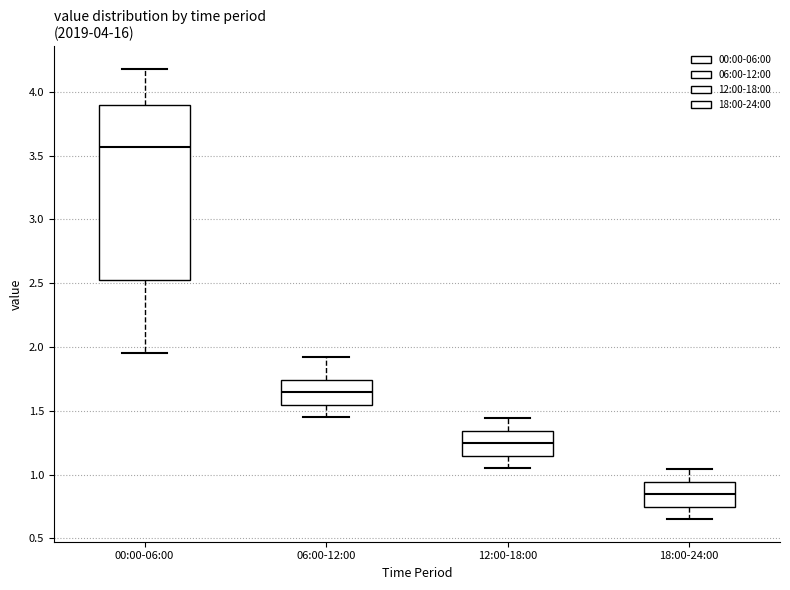

Reading left to right, transcribe this box plot: for each box, give where its median line is, the range the box spans, and where its two whiskers end, as read against the y-axis. The values are not printed on the chart, so give them approximately, as read against the axis.

00:00-06:00: median 3.55, box 2.55 to 3.90, whiskers 1.95 to 4.20
06:00-12:00: median 1.65, box 1.55 to 1.75, whiskers 1.45 to 1.90
12:00-18:00: median 1.25, box 1.15 to 1.35, whiskers 1.05 to 1.45
18:00-24:00: median 0.85, box 0.75 to 0.95, whiskers 0.65 to 1.05